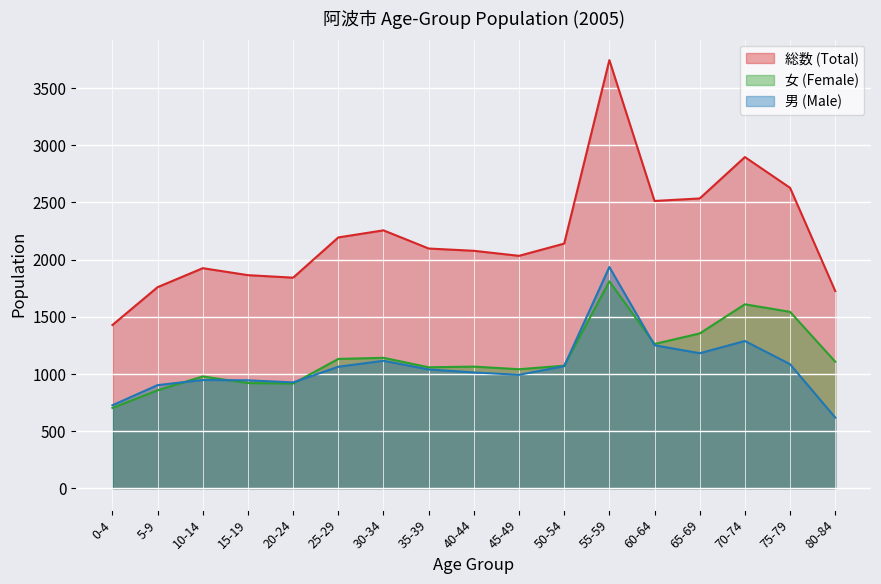

How many data points in 男 (Male) are above 1039?

8